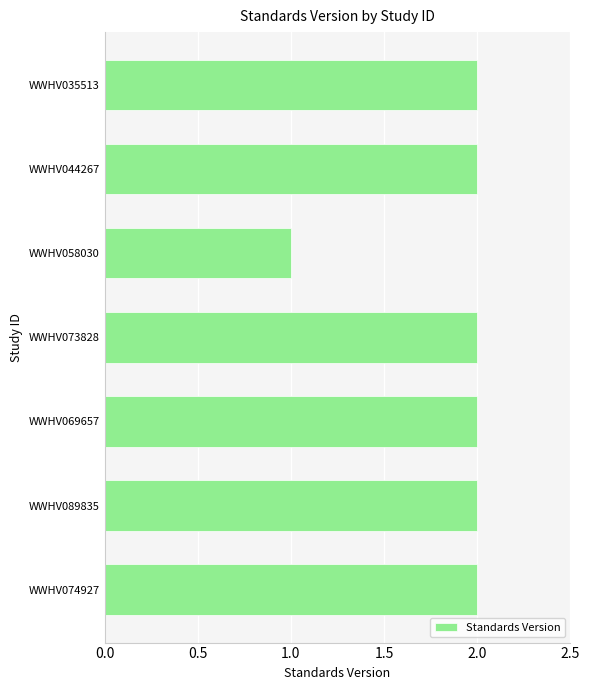

Approximately how many times larger is the value at WWHV069657 compared to WWHV035513?

1.0